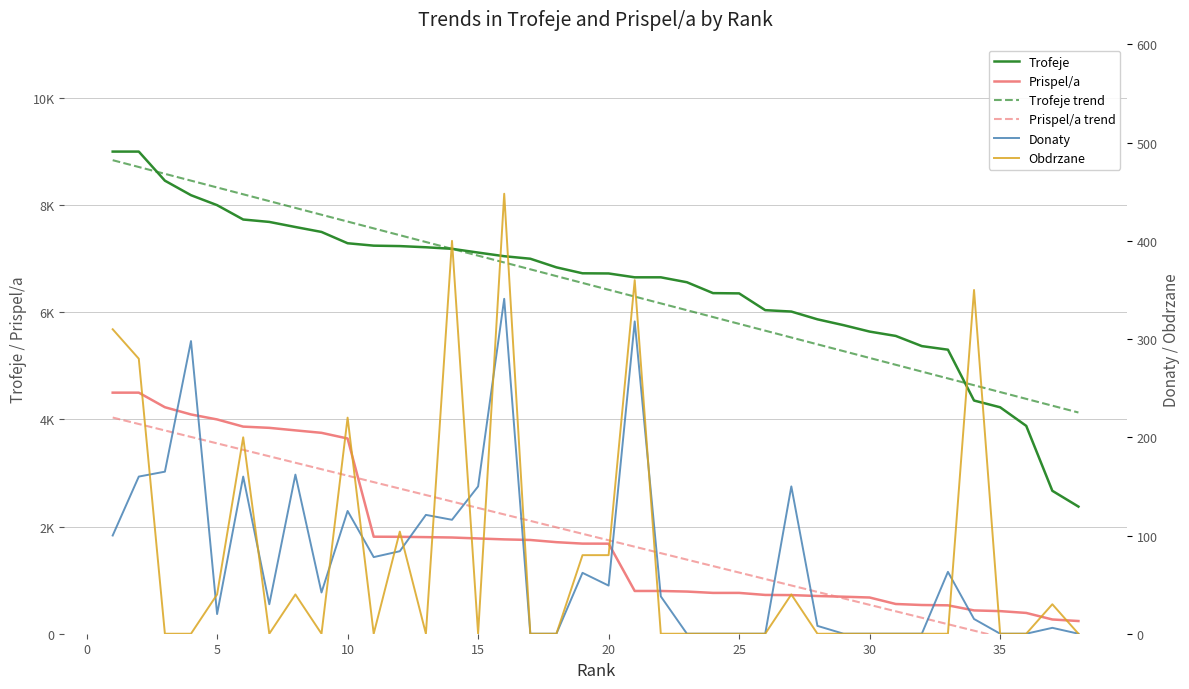

How many data points in Obdrzane are above 0?

15